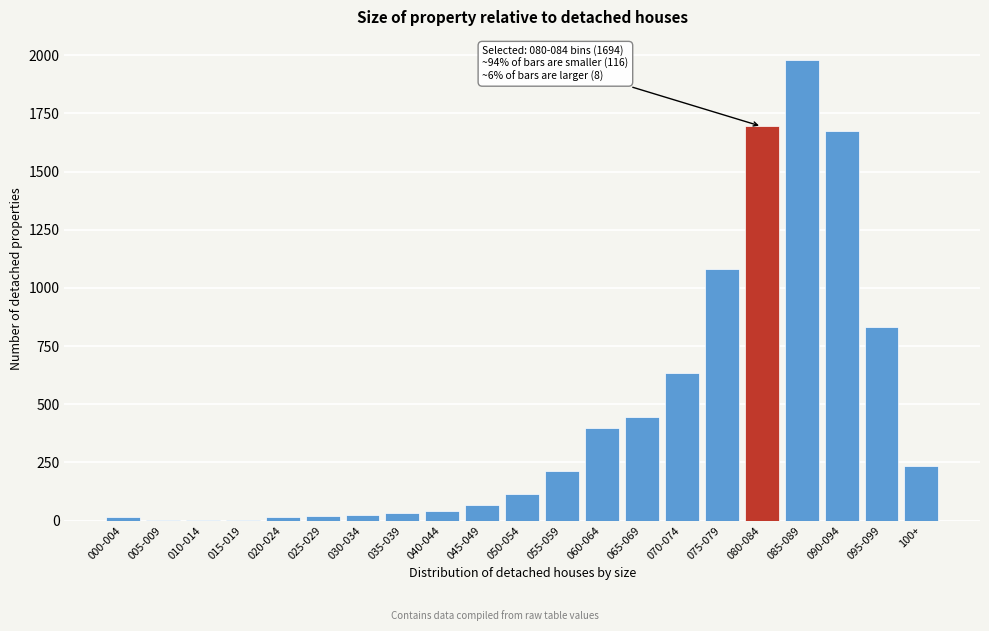

The value at 080-084 is 1694. True or false?

True